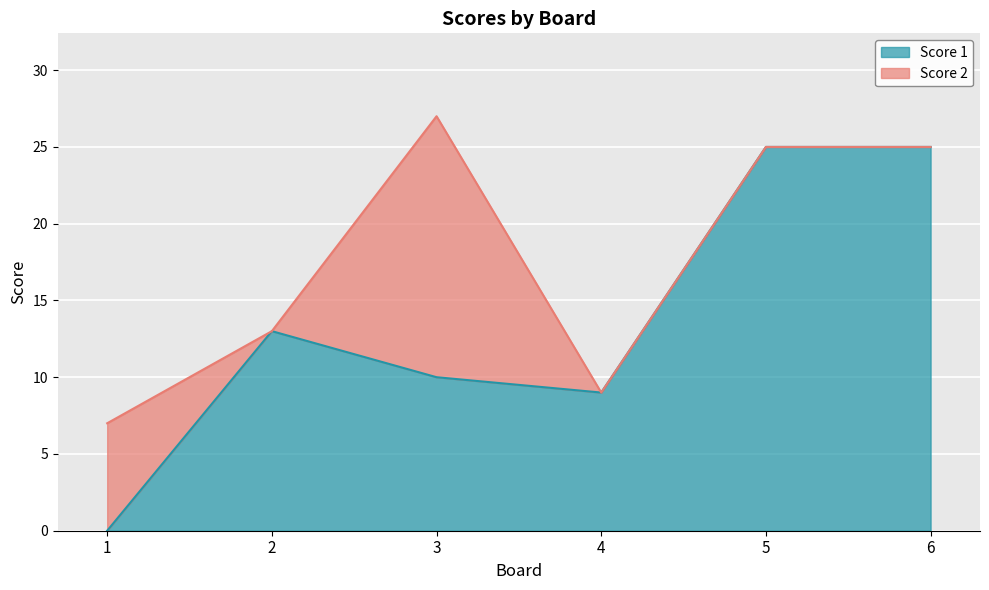

What is the value of the 4th point from the left?

9